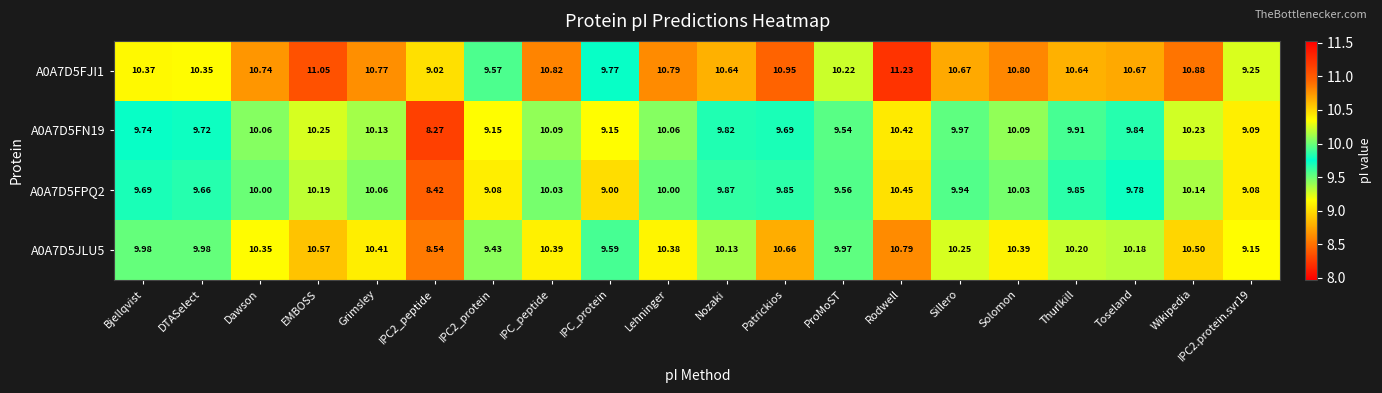

At IPC2_protein, list the series in order from largest to smallest.

A0A7D5FJI1, A0A7D5JLU5, A0A7D5FN19, A0A7D5FPQ2